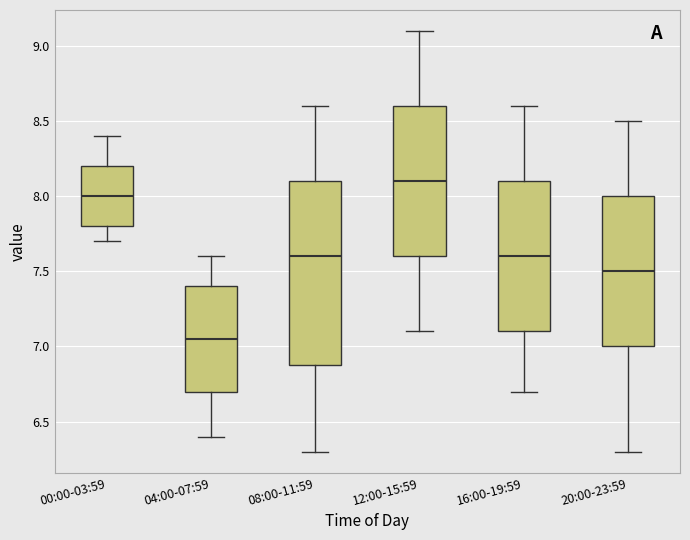

Reading left to right, transcribe this box plot: for each box, give where its median line is, the range the box spans, and where its two whiskers end, as read against the y-axis. The values are not printed on the chart, so give them approximately, as read against the axis.

00:00-03:59: median 8.00, box 7.80 to 8.20, whiskers 7.70 to 8.40
04:00-07:59: median 7.05, box 6.70 to 7.40, whiskers 6.40 to 7.60
08:00-11:59: median 7.60, box 6.90 to 8.10, whiskers 6.30 to 8.60
12:00-15:59: median 8.10, box 7.60 to 8.60, whiskers 7.10 to 9.10
16:00-19:59: median 7.60, box 7.10 to 8.10, whiskers 6.70 to 8.60
20:00-23:59: median 7.50, box 7.00 to 8.00, whiskers 6.30 to 8.50